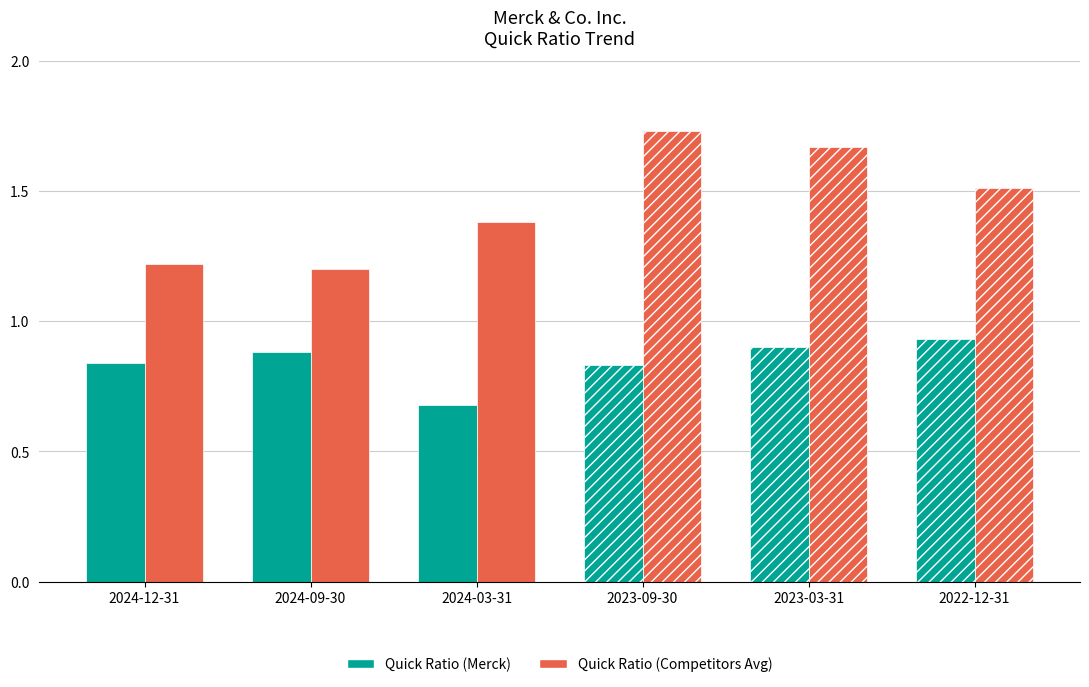

Is the value of Quick Ratio (Competitors Avg) at 2023-09-30 greater than the value of Quick Ratio (Merck) at 2024-03-31?

Yes